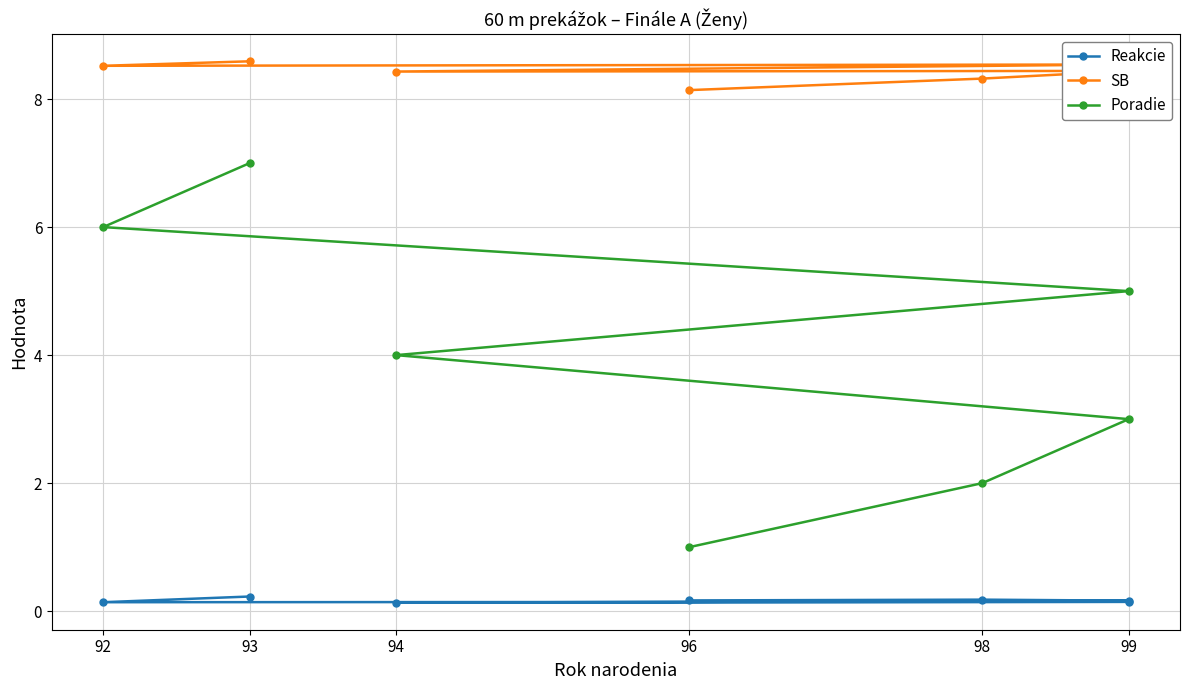

Which series has the largest total across all categories?

SB